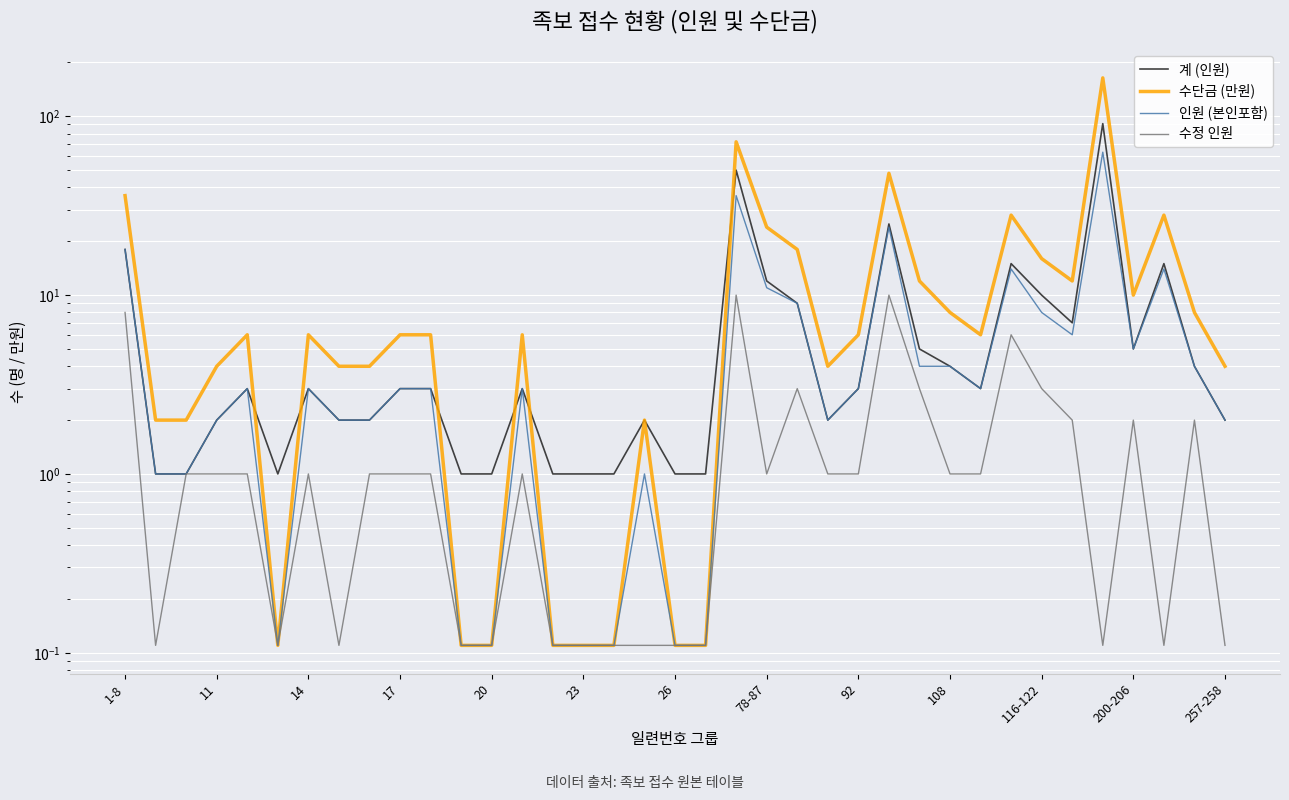

The value of 계 (인원) at 26 is 8.2. True or false?

False